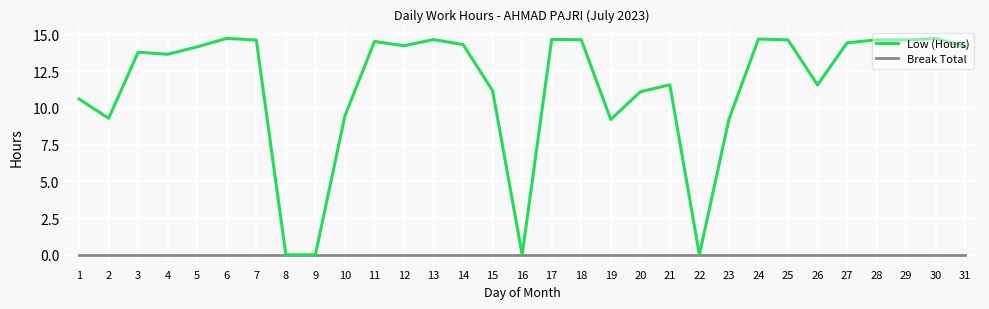

Which series has the largest total across all categories?

Low (Hours)